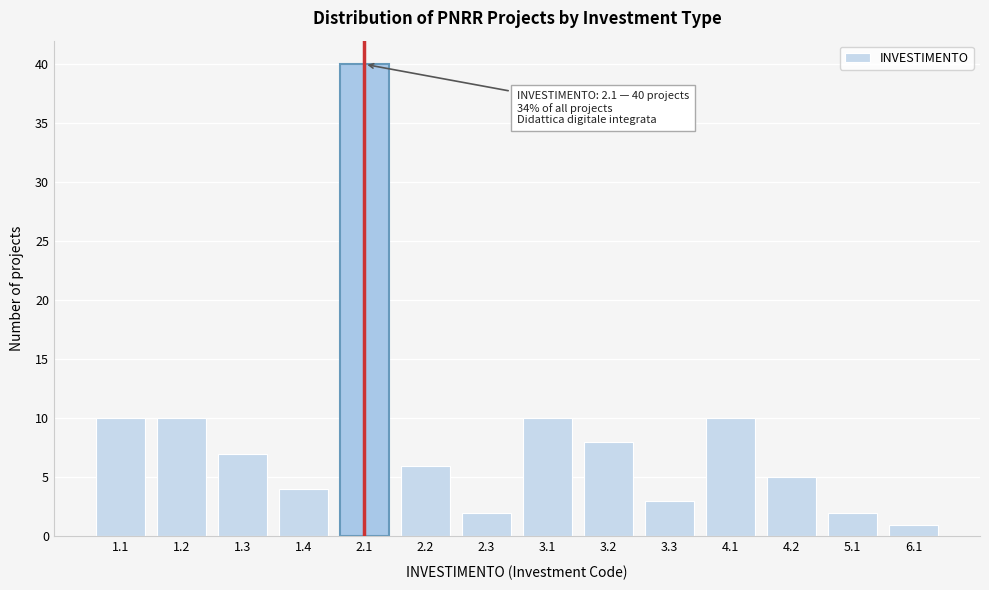

Reading left to right, extract all data points from this chart.

1.1=10	1.2=10	1.3=7	1.4=4	2.1=40	2.2=6	2.3=2	3.1=10	3.2=8	3.3=3	4.1=10	4.2=5	5.1=2	6.1=1